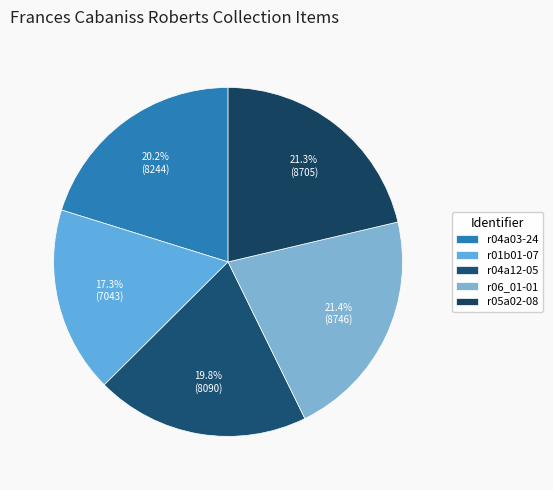

What is the largest slice in the pie chart?

r06_01-01